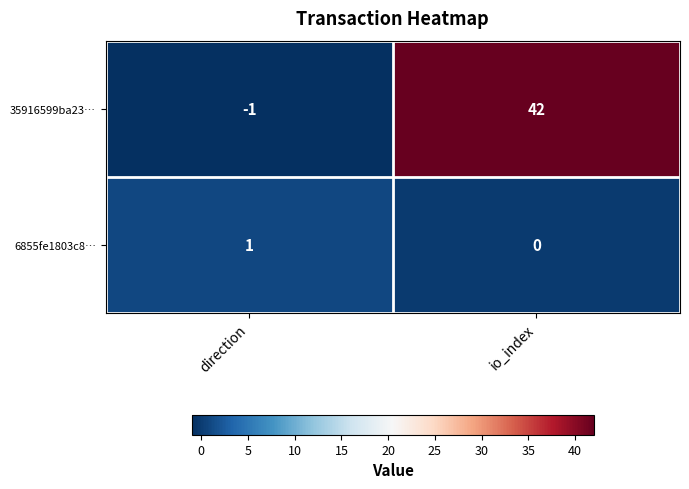

Which series has the largest total across all categories?

35916599ba23…